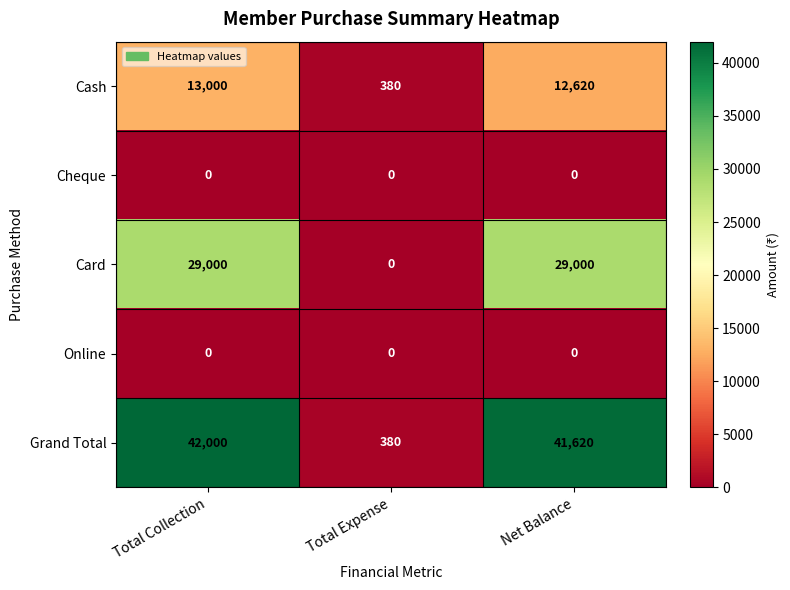

The Cash series shows 12620 at Net Balance. True or false?

True